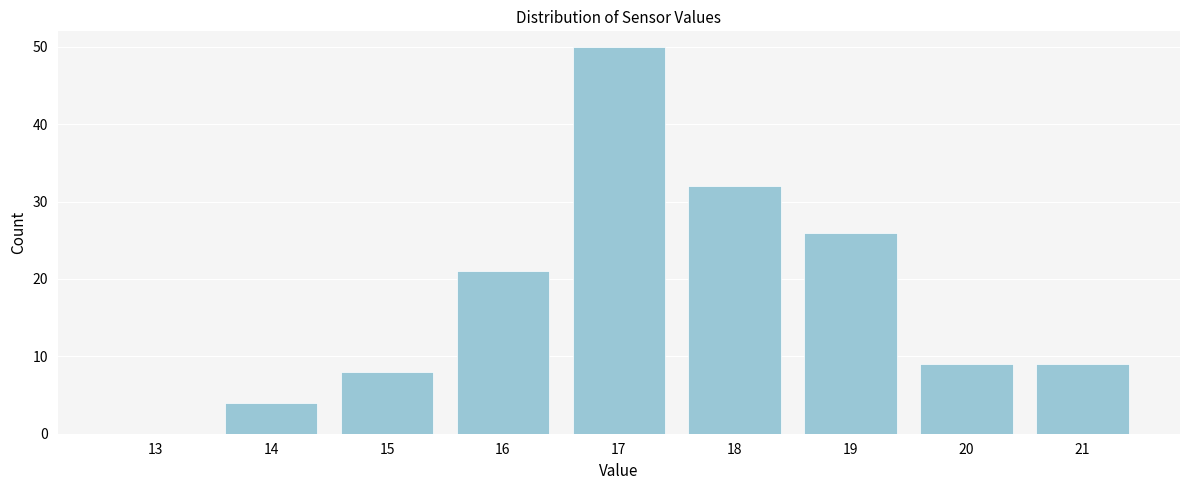

Reading left to right, transcribe all the data shown in this chart.

13=0	14=4	15=8	16=21	17=50	18=32	19=26	20=9	21=9